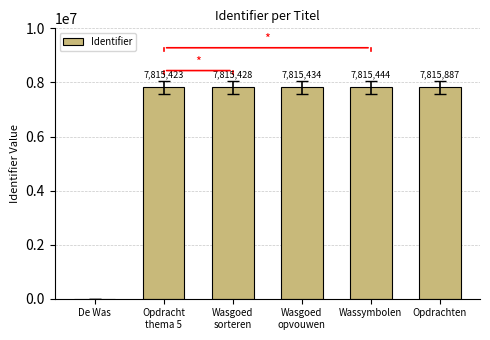

What is the sum of the values at Wasgoed
opvouwen and Opdrachten?

15631321